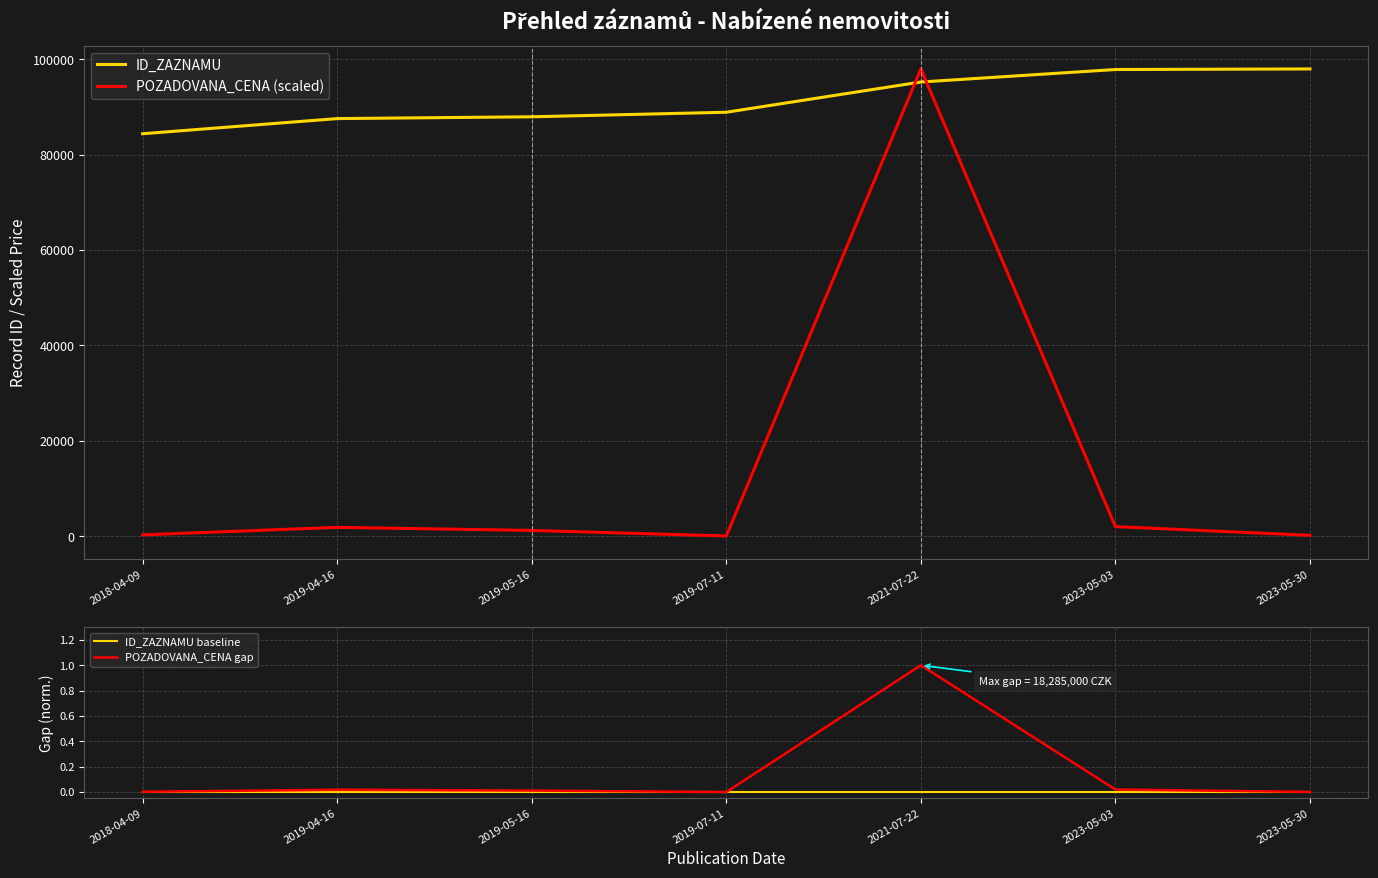

At which label does POZADOVANA_CENA gap reach its minimum?

2019-07-11